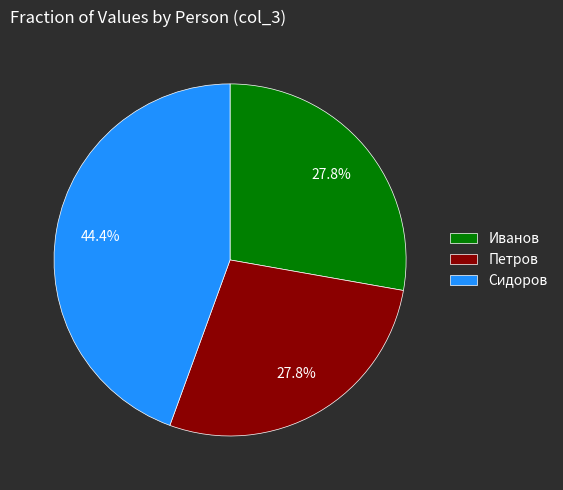

What portion of the pie excludes Сидоров?

55.6%